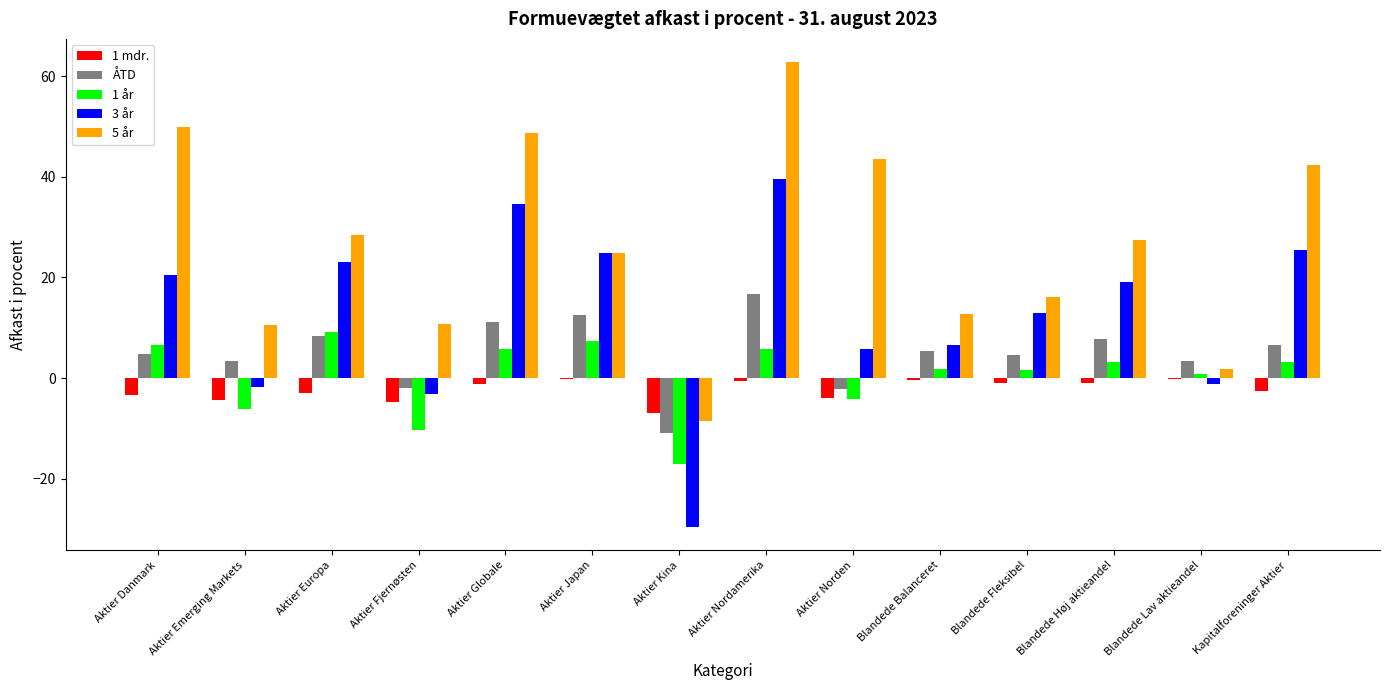

What is the maximum value shown in the chart?

62.8